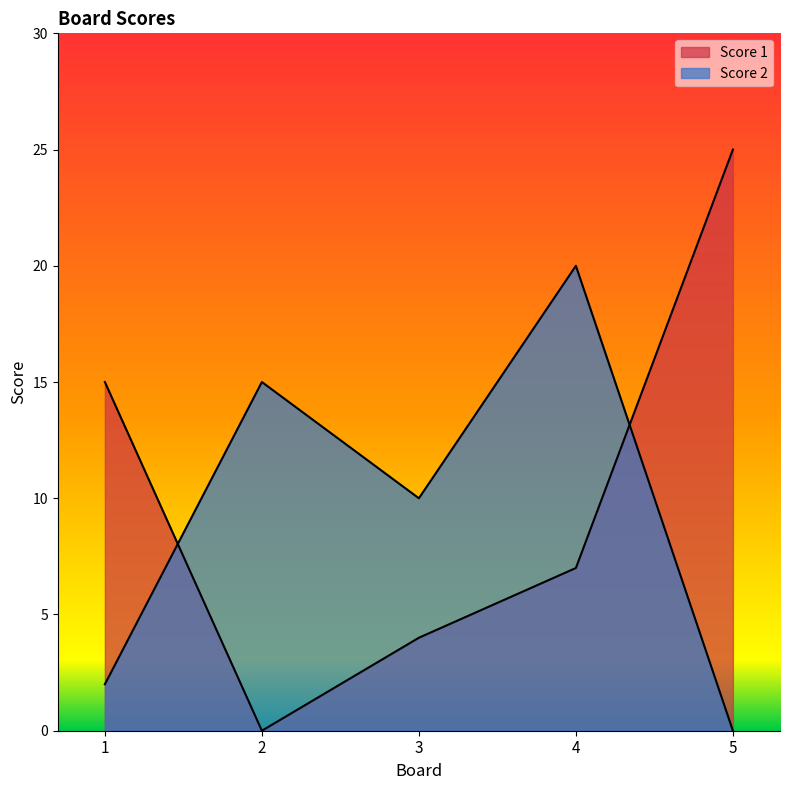

Which has a higher value, 1 or 4?

1